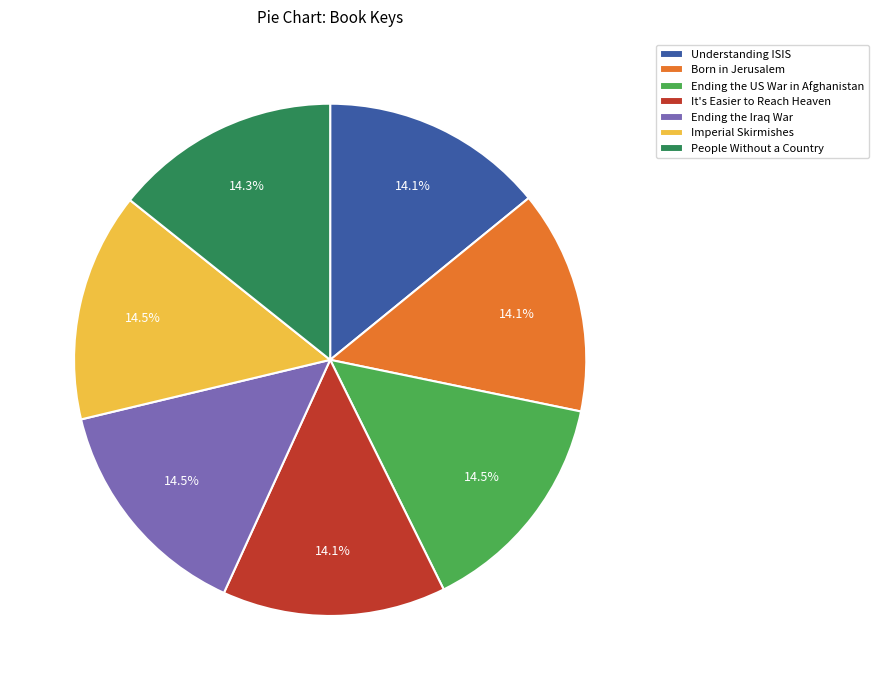

Does any single category account for the majority?

No